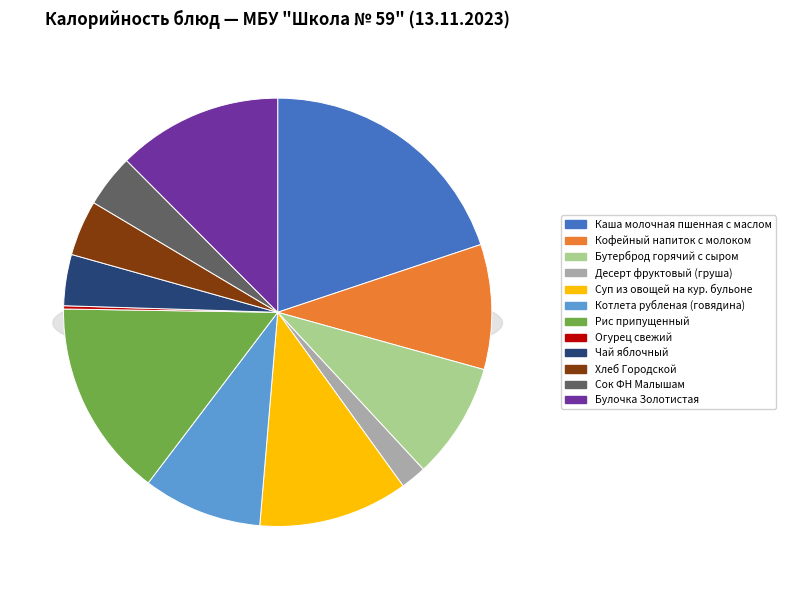

How many segments does this pie chart have?

12